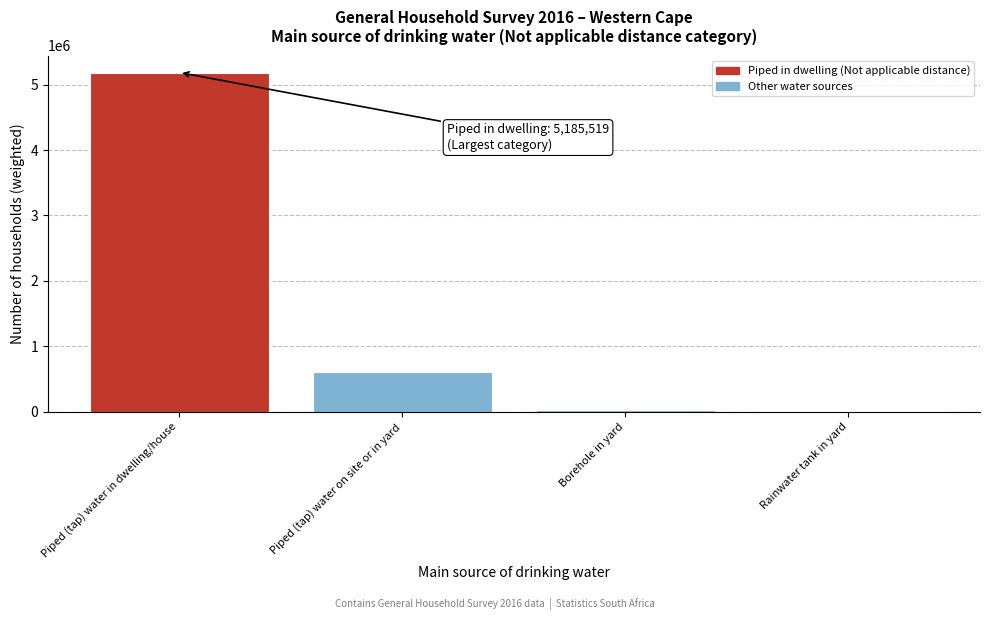

The chart shows a value of 797912.2 at Piped (tap) water on site or in yard. True or false?

False